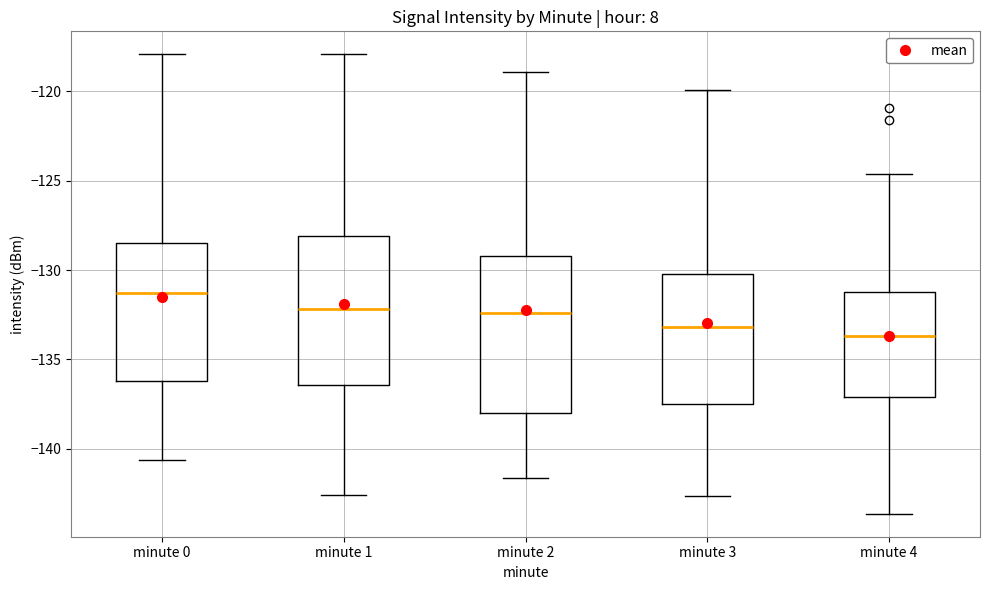

Reading left to right, read every box against the y-axis: the position of its median line, the range the box covers, and the ends of its whiskers. The values are not printed on the chart, so give them approximately, as read against the axis.

minute 0: median -131.5, box -136.0 to -128.5, whiskers -140.5 to -118.0
minute 1: median -132.0, box -136.5 to -128.0, whiskers -142.5 to -118.0
minute 2: median -132.5, box -138.0 to -129.0, whiskers -141.5 to -119.0
minute 3: median -133.0, box -137.5 to -130.0, whiskers -142.5 to -120.0
minute 4: median -133.5, box -137.0 to -131.0, whiskers -143.5 to -124.5